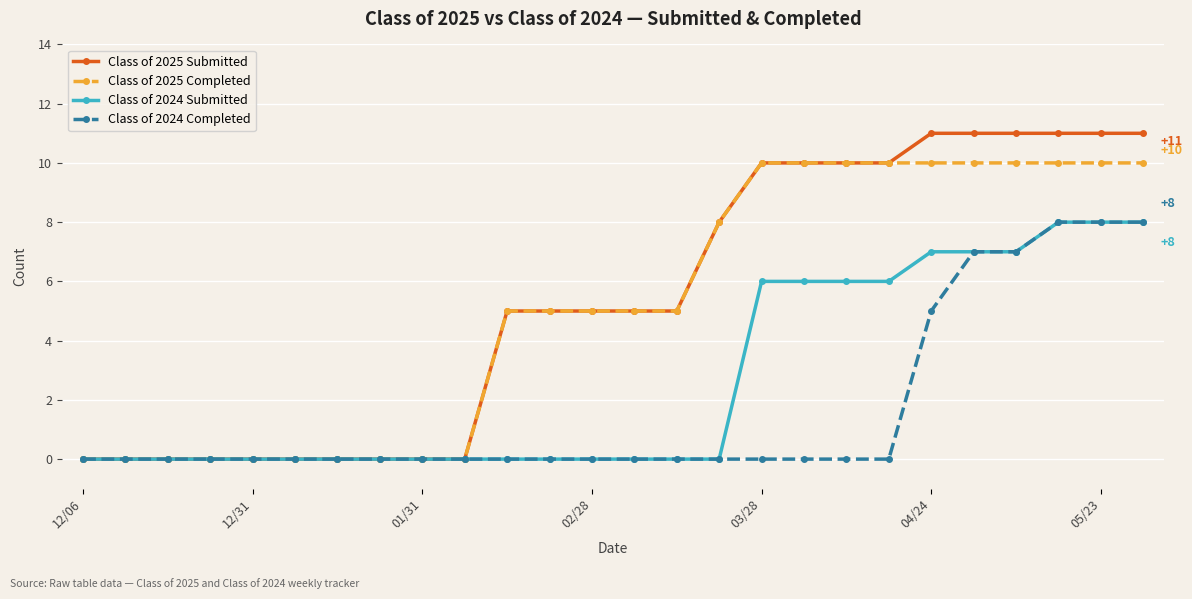

Reading right to left, what are all the values shown in this chart?

Class of 2025 Submitted: 11	11	11	11	11	11	10	10	10	10	8	5	5	5	5	5	0	0	0	0	0	0	0	0	0	0
Class of 2025 Completed: 10	10	10	10	10	10	10	10	10	10	8	5	5	5	5	5	0	0	0	0	0	0	0	0	0	0
Class of 2024 Submitted: 8	8	8	7	7	7	6	6	6	6	0	0	0	0	0	0	0	0	0	0	0	0	0	0	0	0
Class of 2024 Completed: 8	8	8	7	7	5	0	0	0	0	0	0	0	0	0	0	0	0	0	0	0	0	0	0	0	0